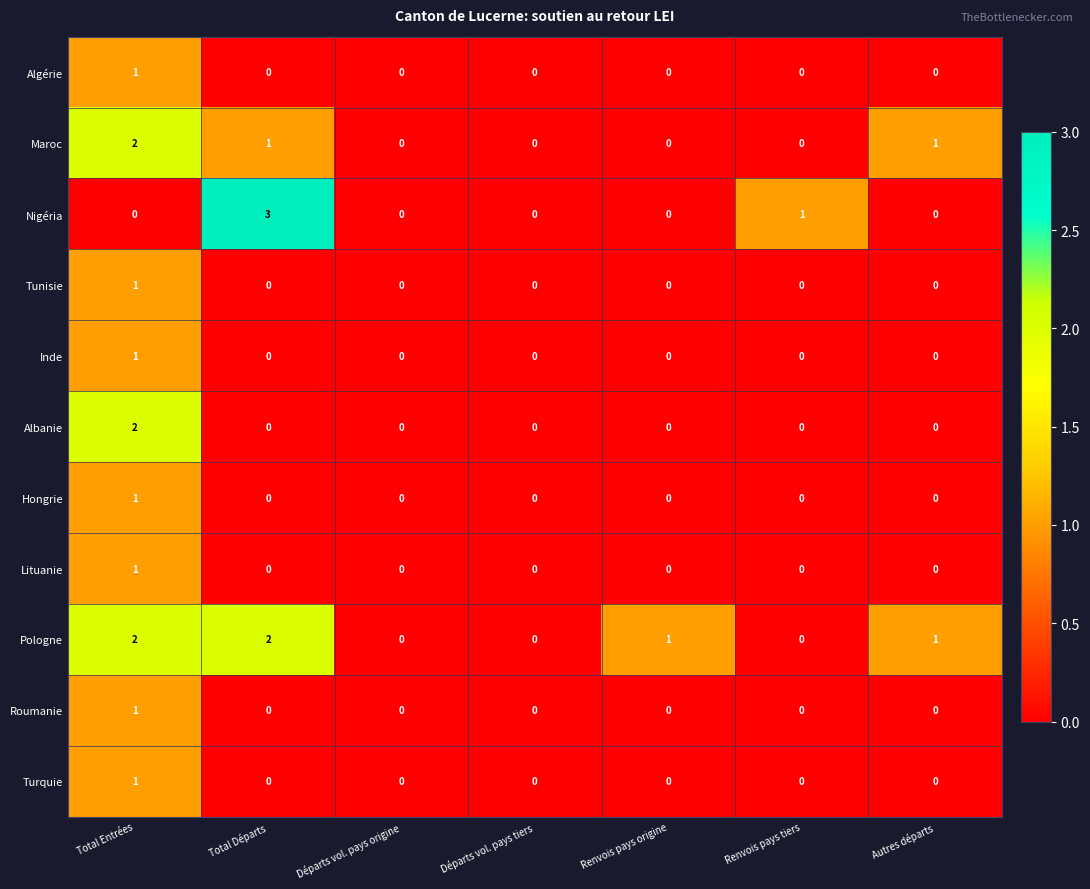

Count the Nigéria values in the range 0 to 1.

6